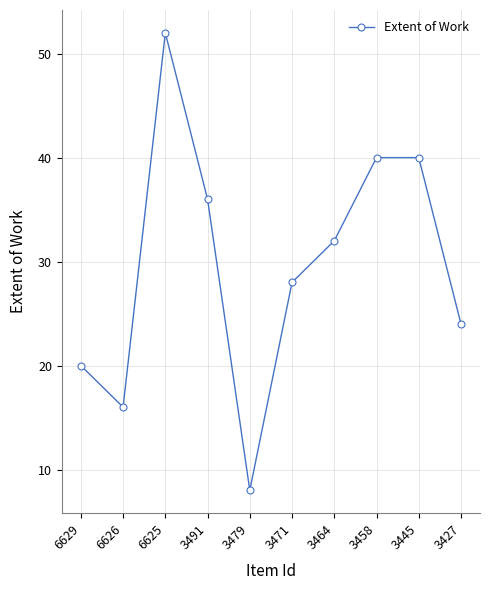

What is the difference between the second highest and second lowest values?

24